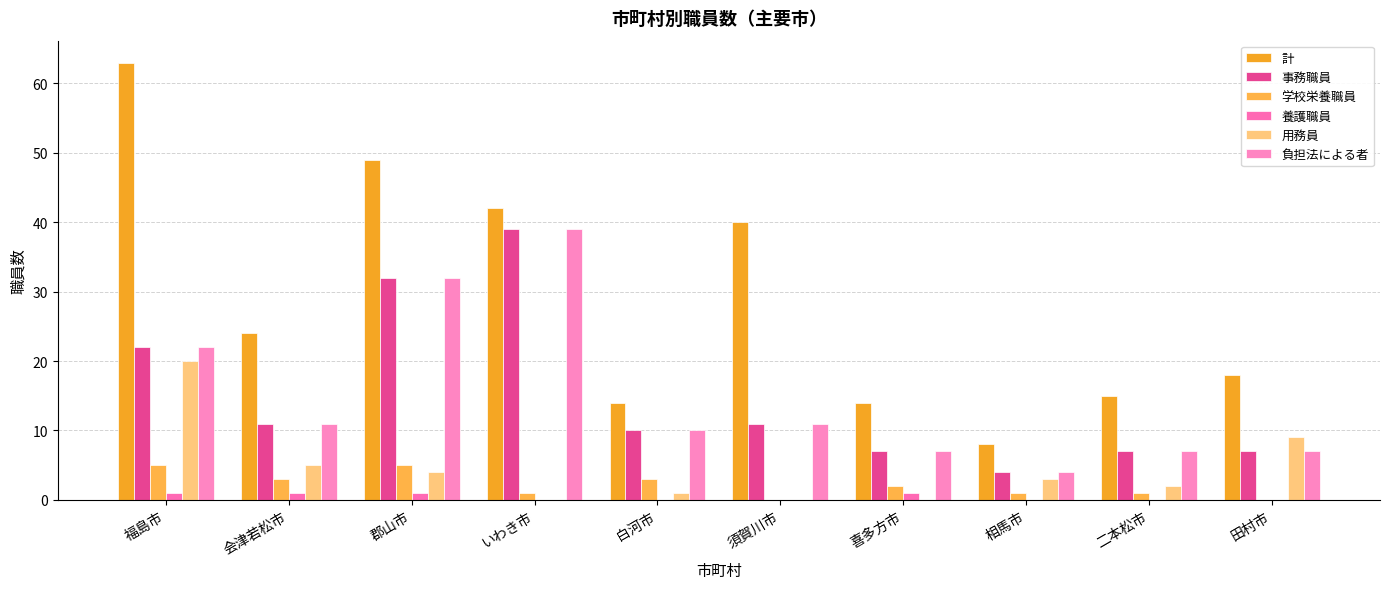

Reading left to right, list all the values displayed in this chart.

計: 63	24	49	42	14	40	14	8	15	18
事務職員: 22	11	32	39	10	11	7	4	7	7
学校栄養職員: 5	3	5	1	3	0	2	1	1	0
養護職員: 1	1	1	0	0	0	1	0	0	0
用務員: 20	5	4	0	1	0	0	3	2	9
負担法による者: 22	11	32	39	10	11	7	4	7	7